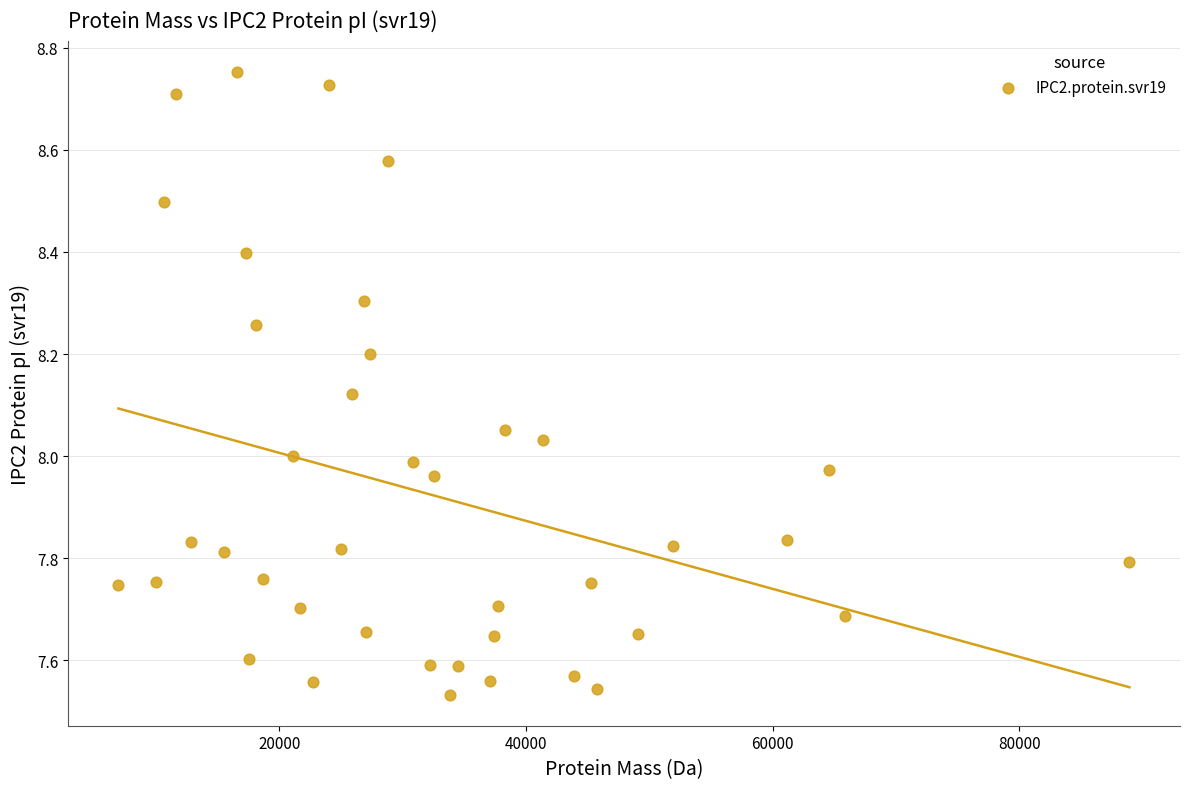

What is the range of Y values (max minus min)?

1.2